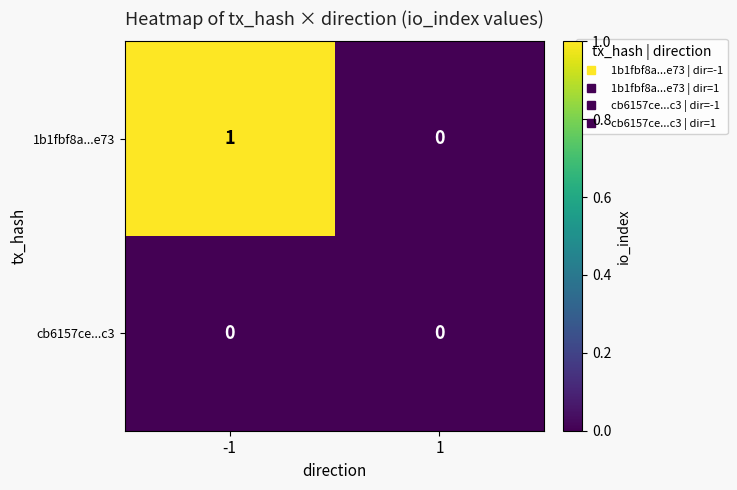

Between -1 and 1, which series saw the biggest shift?

1b1fbf8a...e73